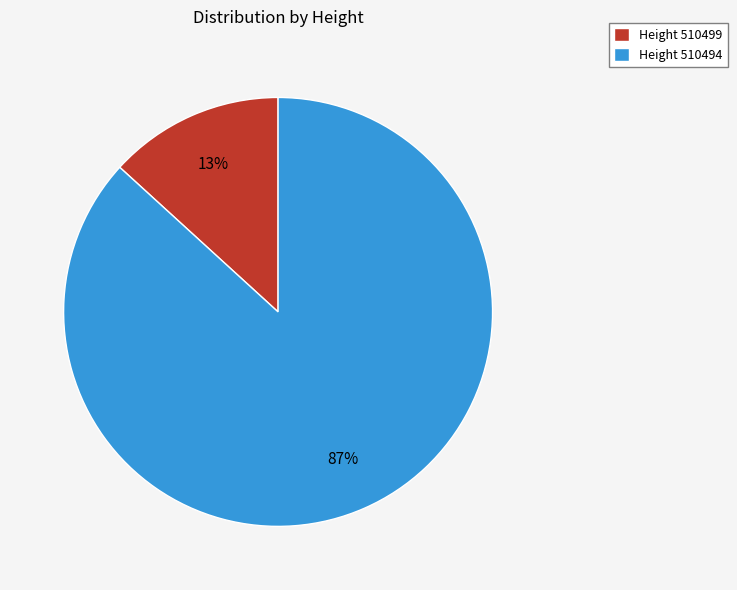

To the nearest percent, what is the average slice percentage?

50%